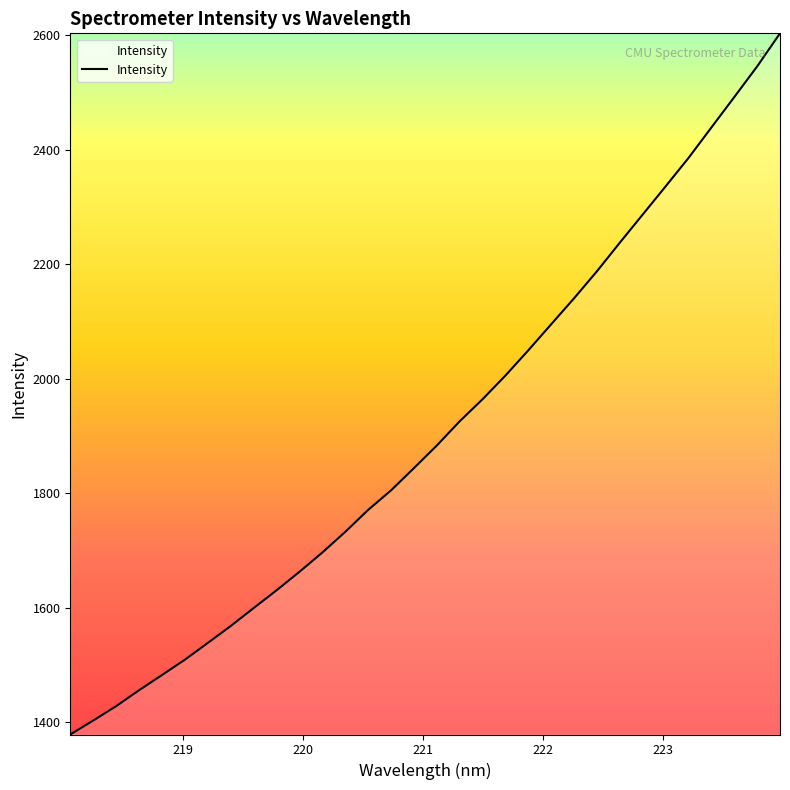

What is the maximum value shown in the chart?

2603.2